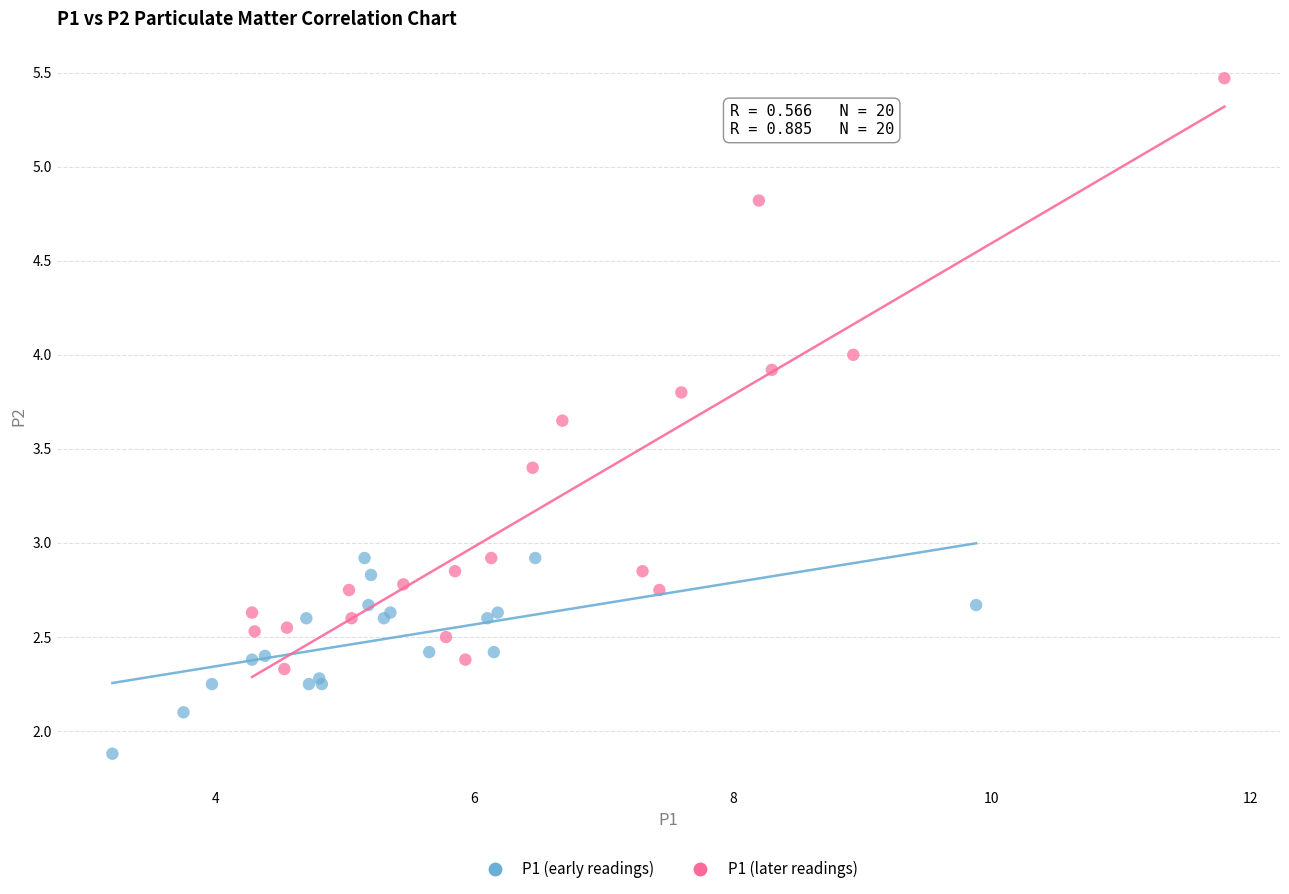

Which series contains the lowest Y value?

P1 (early readings)